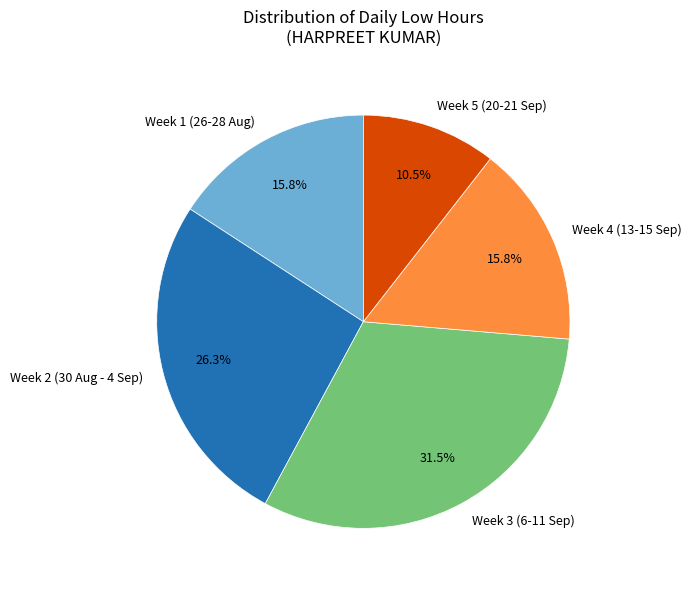

What is the ratio of the value at Week 3 (6-11 Sep) to the value at Week 4 (13-15 Sep)?

2.0